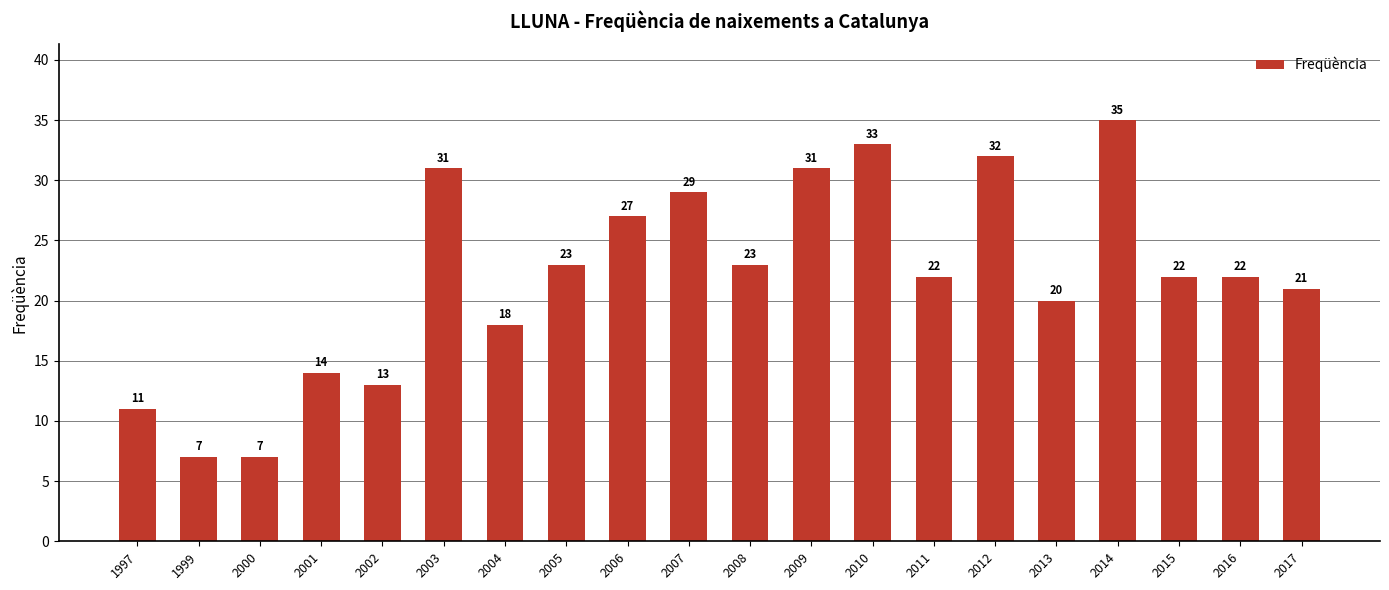

What is the maximum value shown in the chart?

35